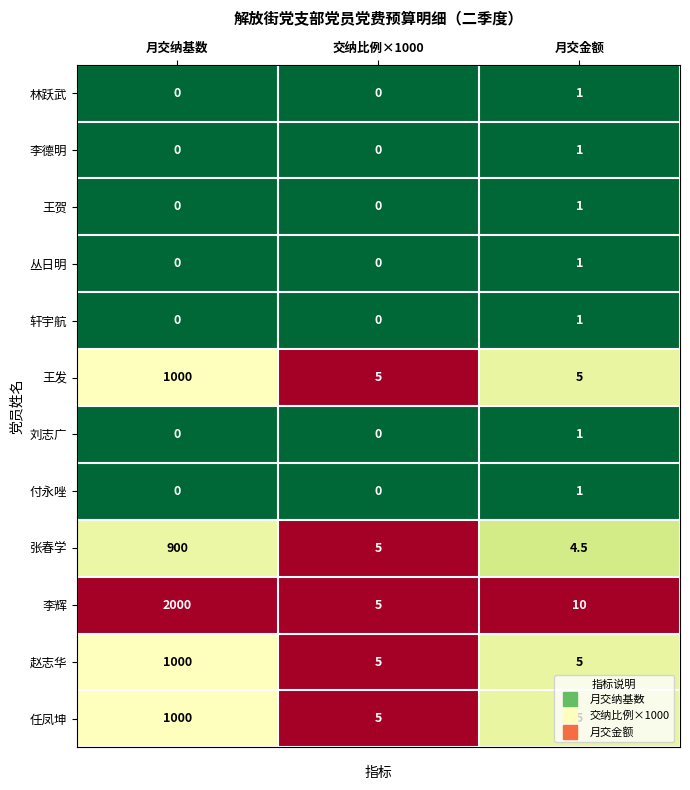

Is the value of 付永唑 at 月交纳基数 greater than the value of 李辉 at 月交金额?

No